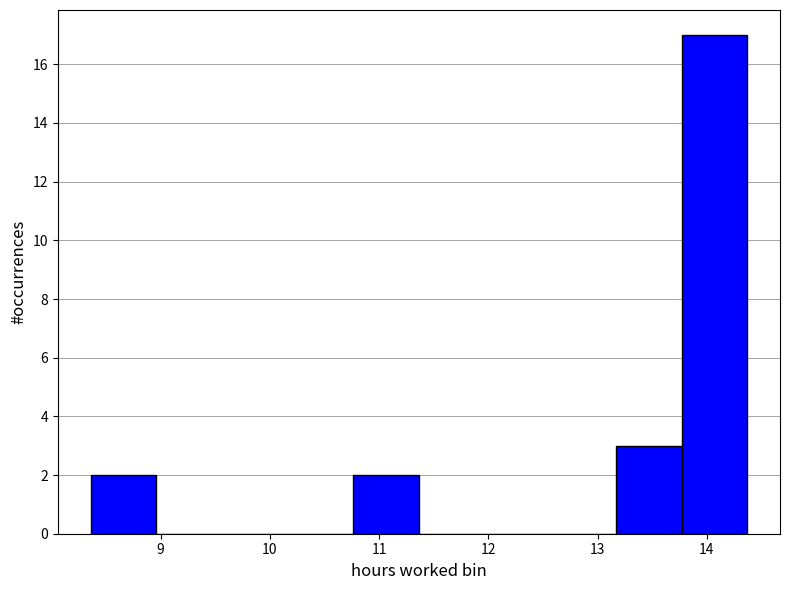

What is the height of the bar covering 13.8 to 14.4 on the x-axis? Neither the bar edges nor the heights are printed on the chart, so give them approximately, as read against the axes.

17